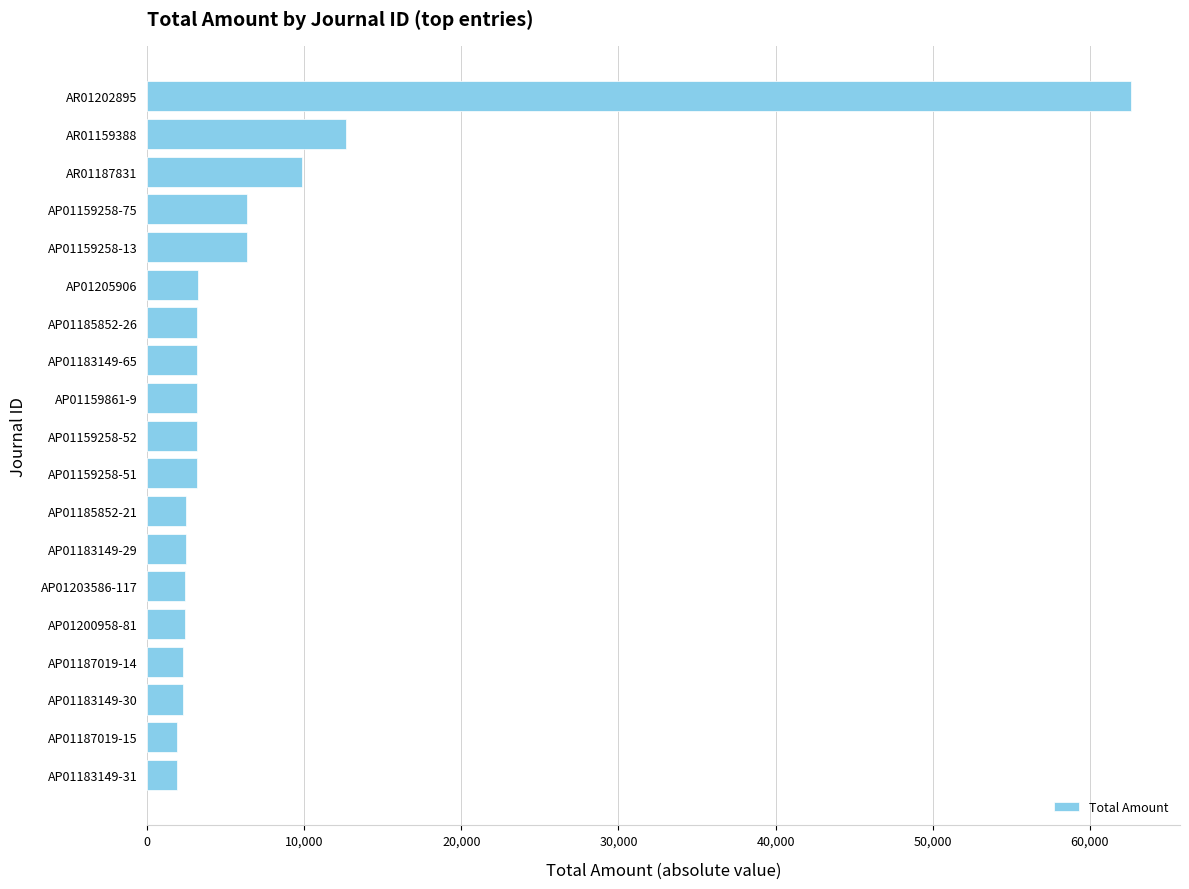

Does the chart contain stacked bars?

No